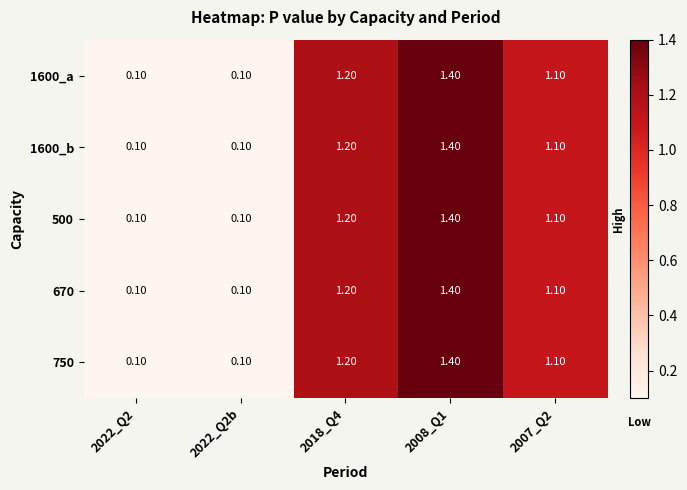

What is the sum of all 1600_a values?

3.9